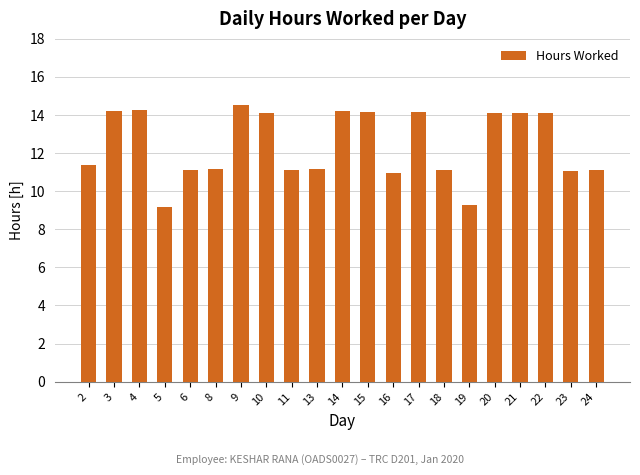

What is the approximate value at 22?

14.1